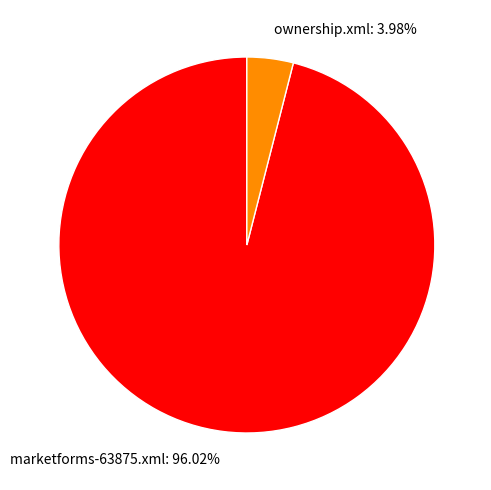

To the nearest percent, what is the difference between the largest and smallest slice percentages?

92%